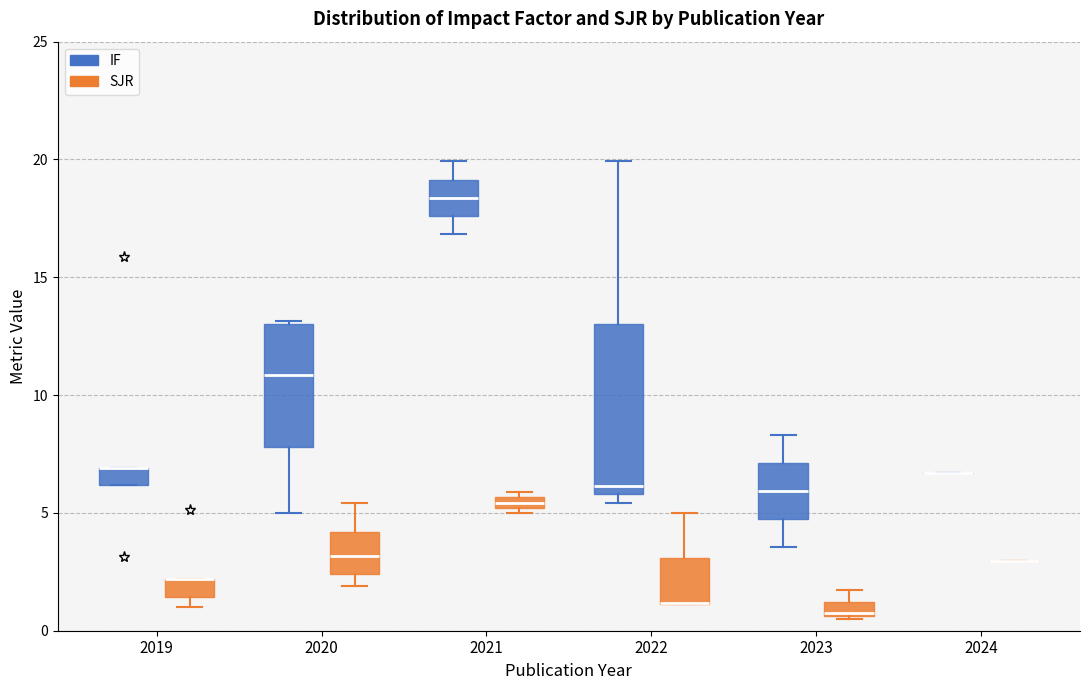

Which box is the tallest, from its lower edge to its upper edge?

2022 (IF)